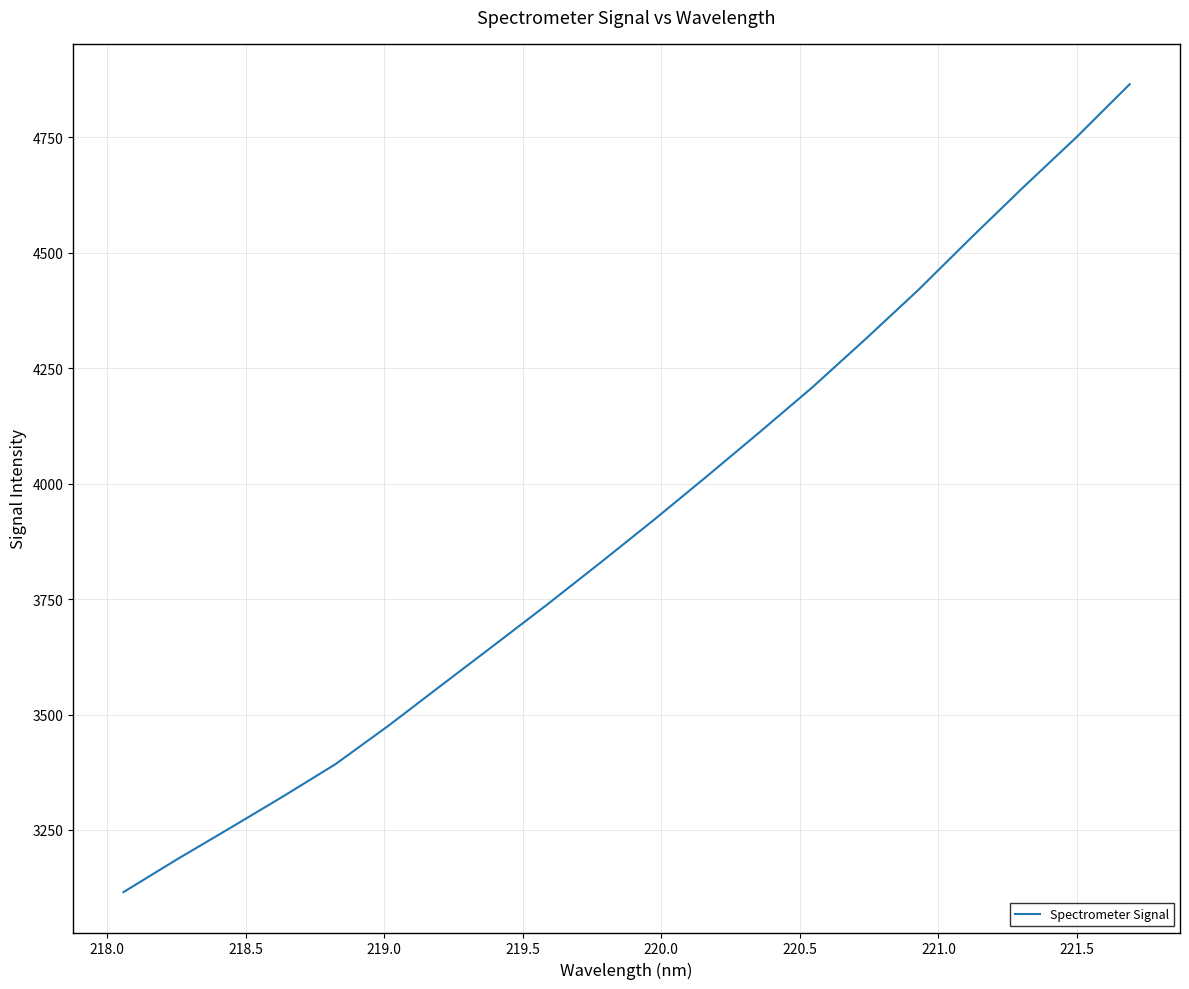

What is the difference between the maximum and minimum values?

1749.5